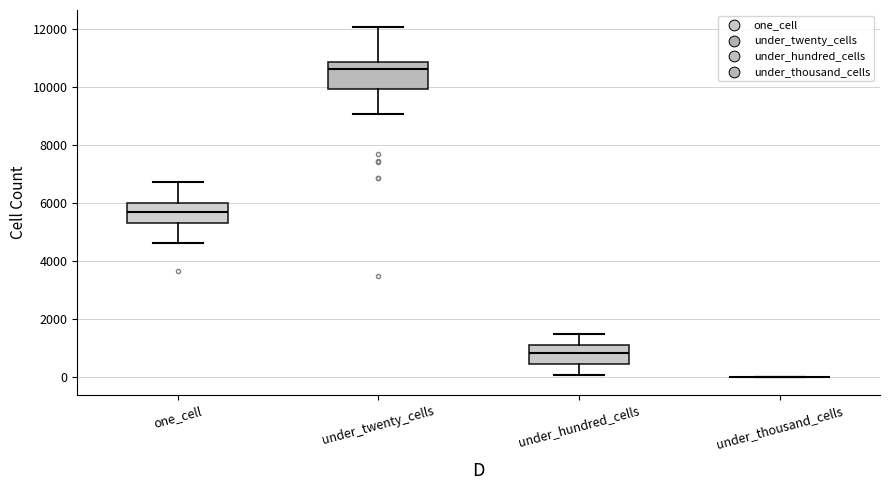

Reading left to right, transcribe this box plot: for each box, give where its median line is, the range the box spans, and where its two whiskers end, as read against the y-axis. The values are not printed on the chart, so give them approximately, as read against the axis.

one_cell: median 5800, box 5400 to 6000, whiskers 4600 to 6800
under_twenty_cells: median 10600, box 10000 to 10800, whiskers 9000 to 12000
under_hundred_cells: median 800, box 400 to 1200, whiskers 0 to 1400
under_thousand_cells: box collapsed to a line at 0, whiskers 0 to 0